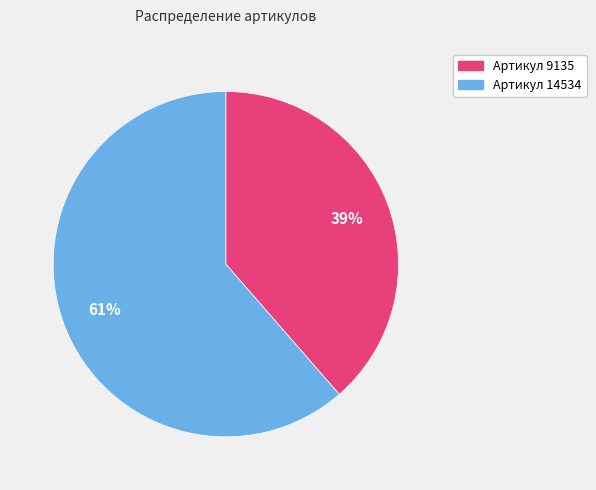

Does any single category account for the majority?

Yes